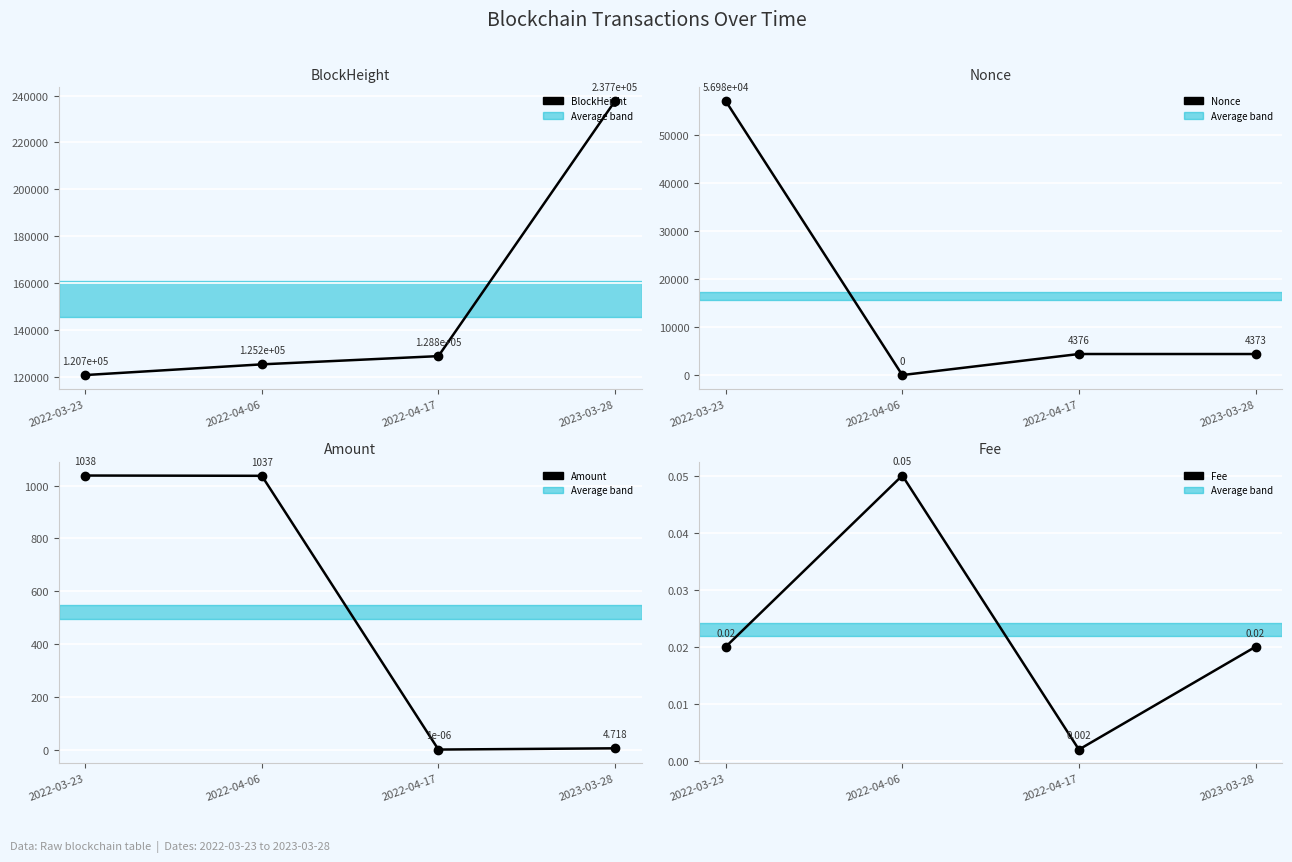

Where is BlockHeight nearest to the value 179179?

2022-04-17